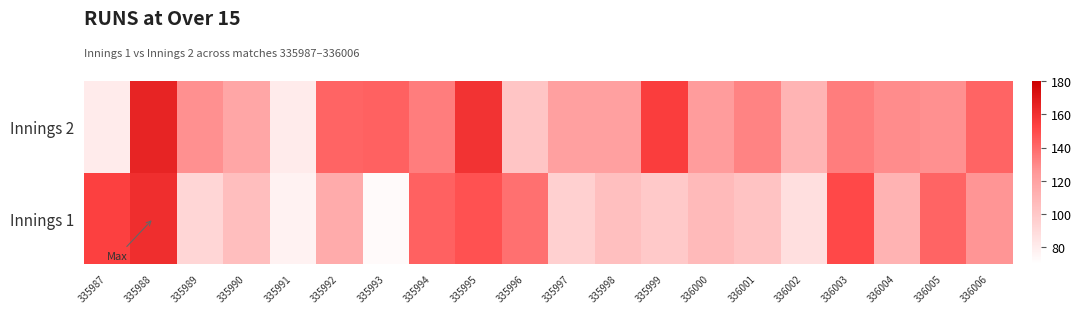

Which series changed the most between 336000 and 336006?

Innings 1